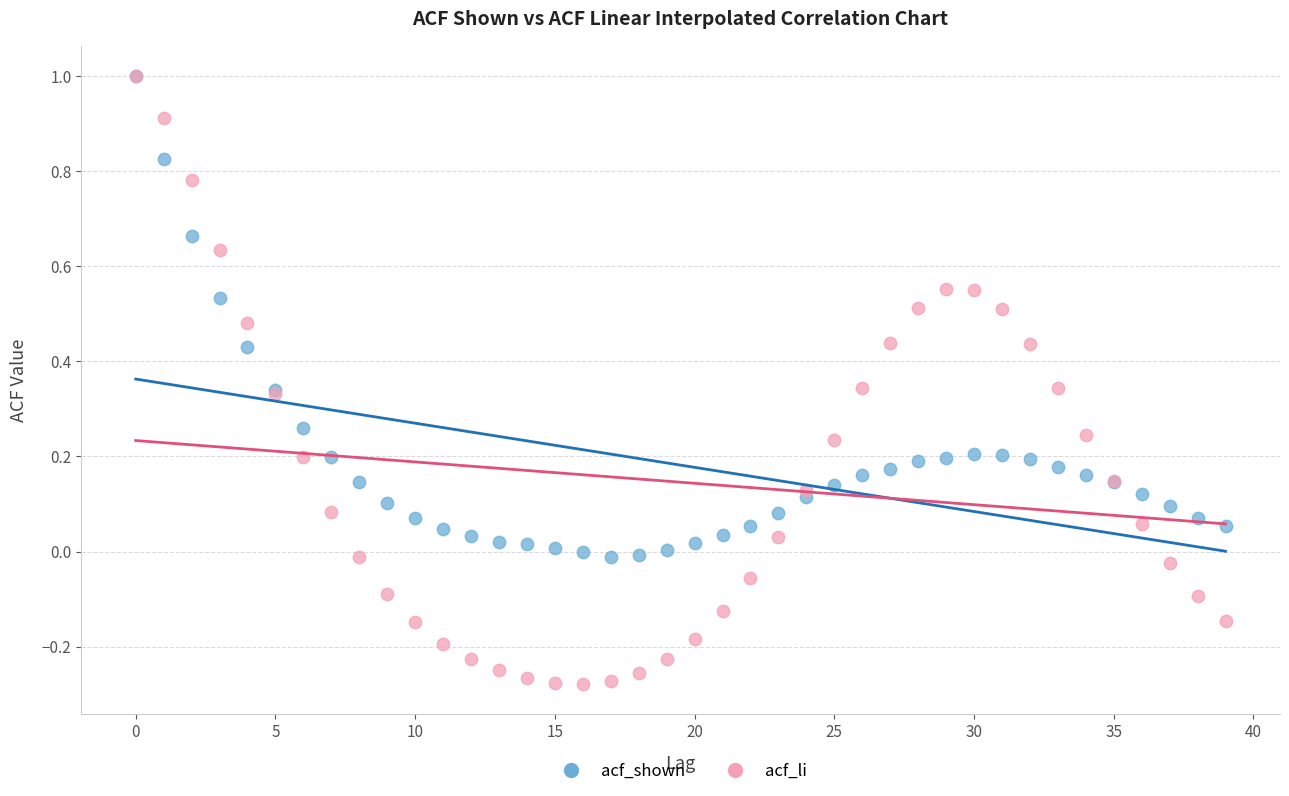

What are all the series names shown in the legend?

acf_shown, acf_li